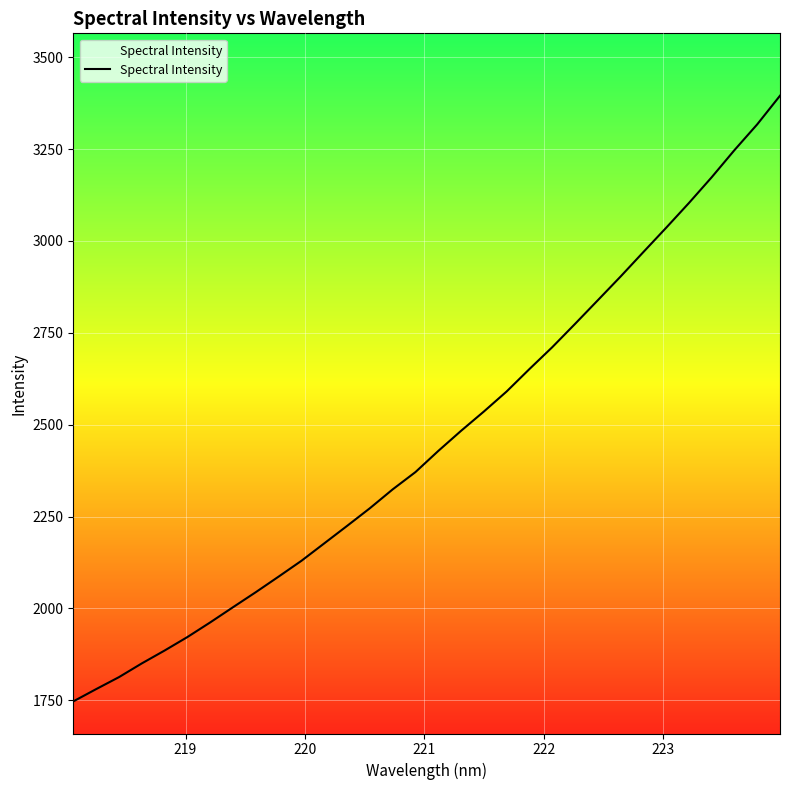

What is the difference between the maximum and minimum values?

1648.5